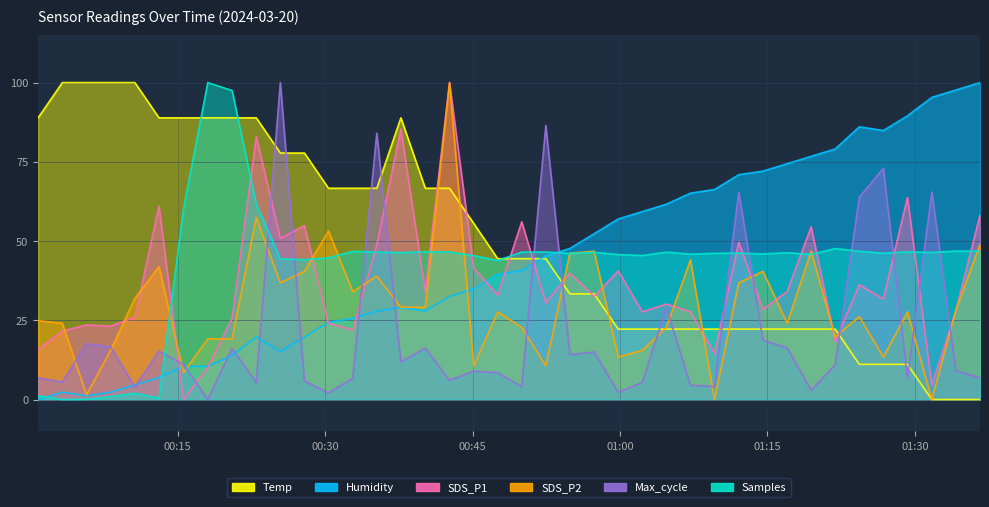

What is the difference between the second highest and second lowest values in the Samples series?

97.4